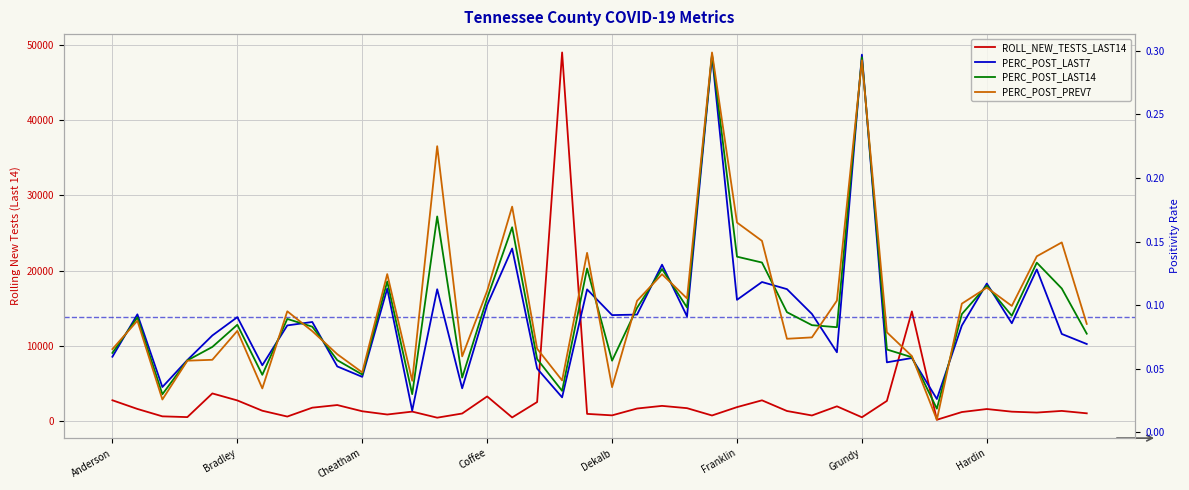

In PERC_POST_LAST7, how many points are lower than both neighbors (excluding endpoints)?

13